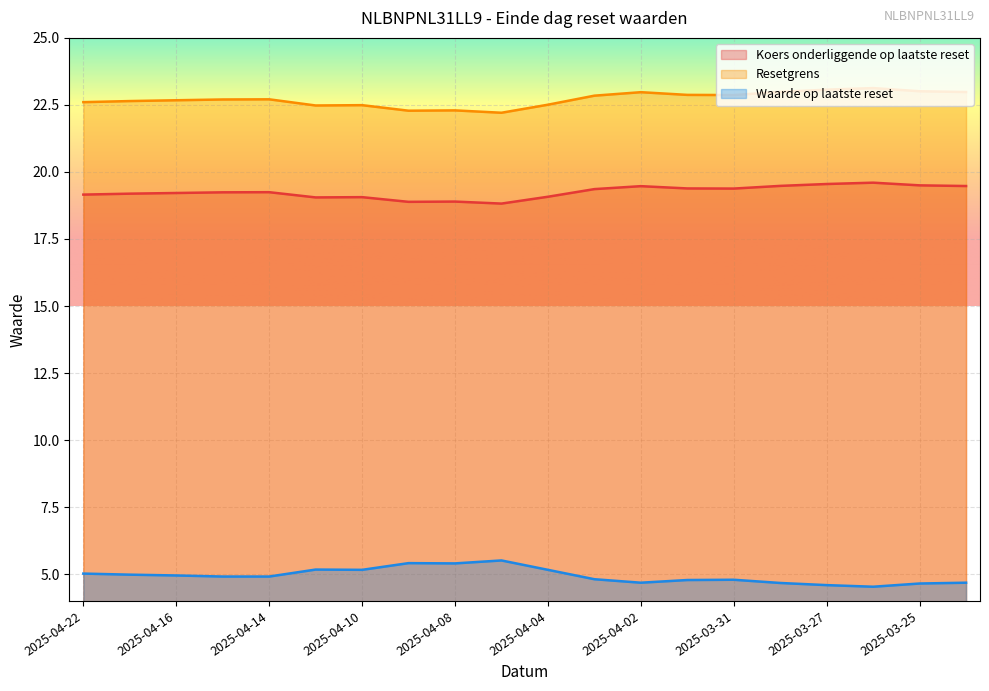

What is the difference between the second highest and second lowest values in the Resetgrens series?

0.8